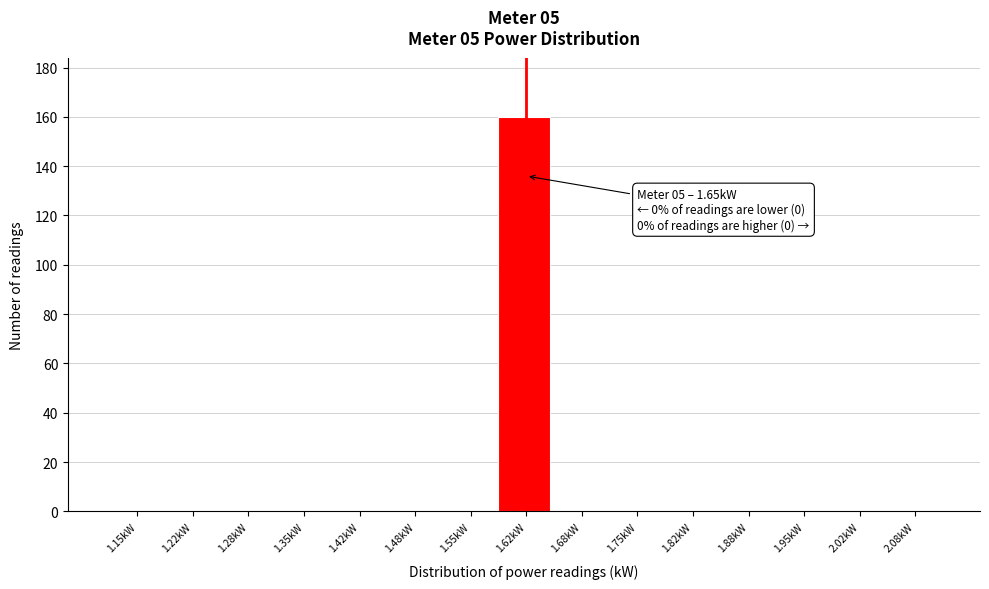

Reading left to right, extract all data points from this chart.

1.15kW=0	1.22kW=0	1.28kW=0	1.35kW=0	1.42kW=0	1.48kW=0	1.55kW=0	1.62kW=160	1.68kW=0	1.75kW=0	1.82kW=0	1.88kW=0	1.95kW=0	2.02kW=0	2.08kW=0